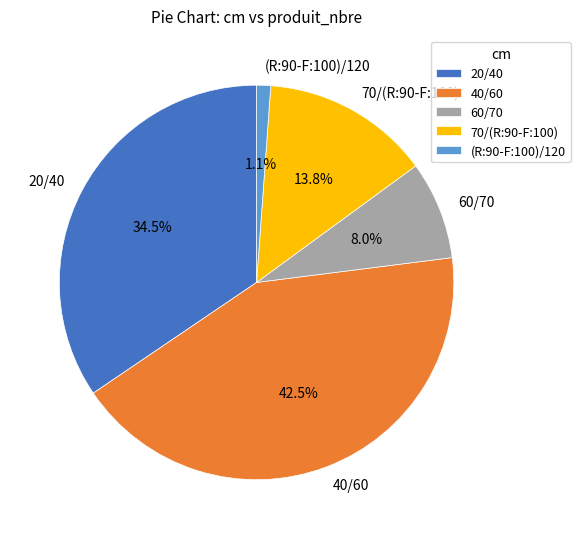

How many segments does this pie chart have?

5